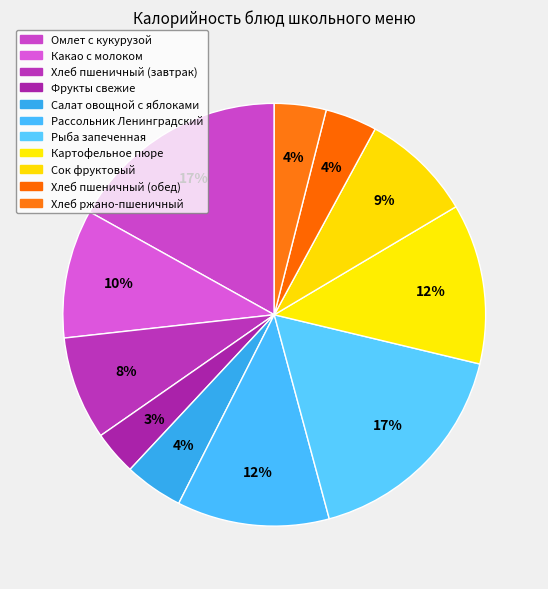

How many segments does this pie chart have?

11